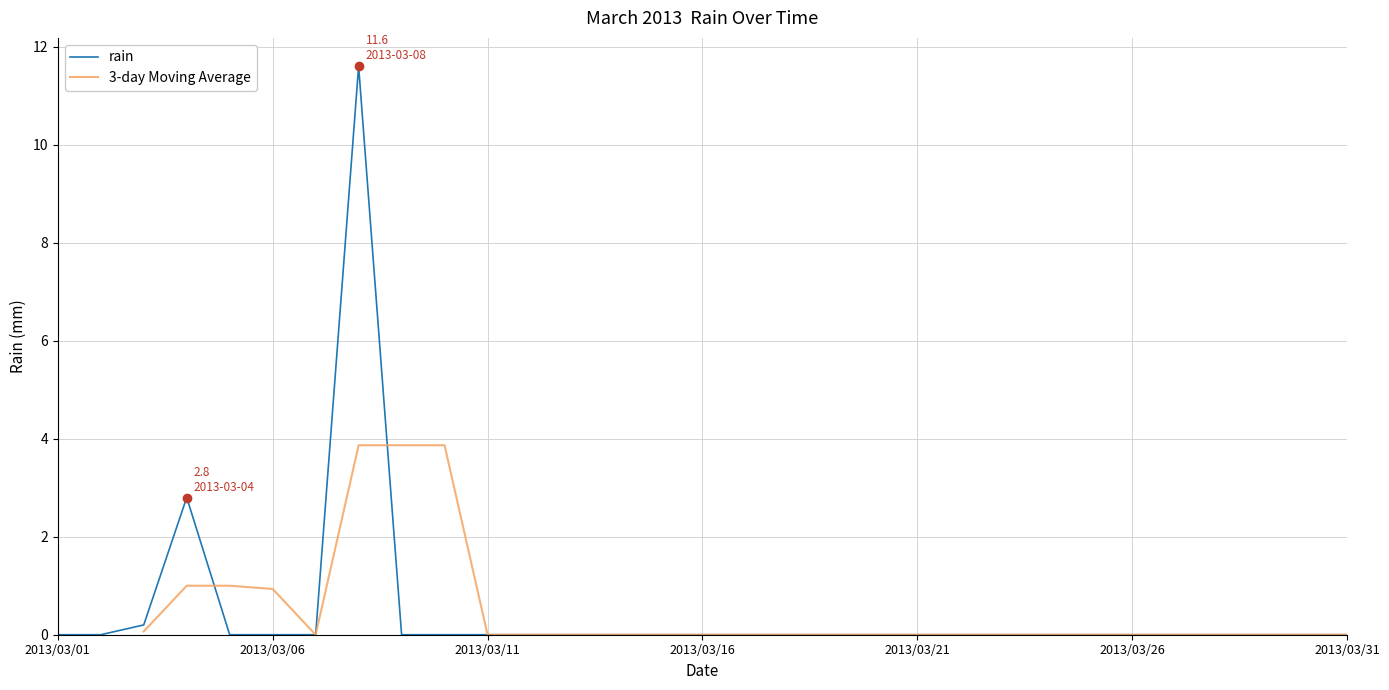

Does the chart display data point markers on the line(s)?

No